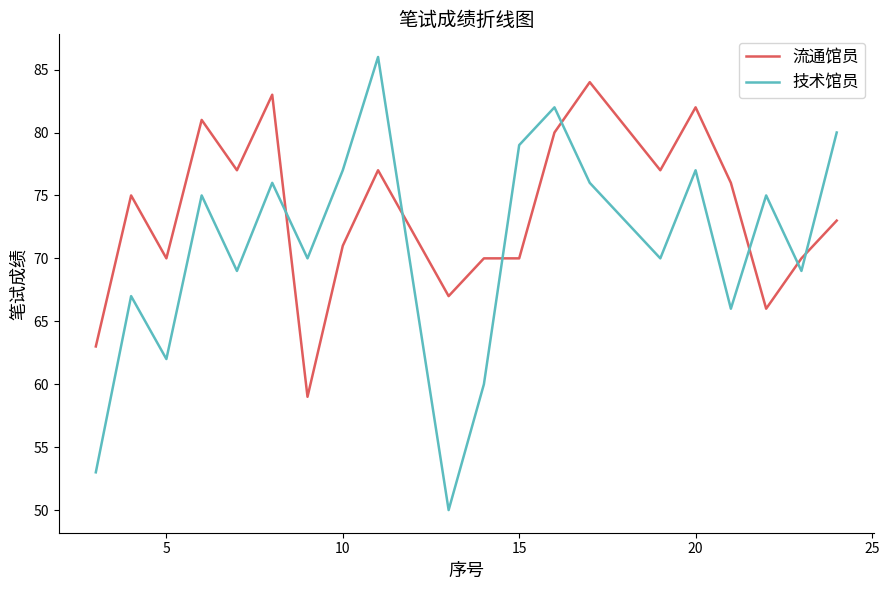

Rank the series by their average value, from highest to lowest.

流通馆员, 技术馆员